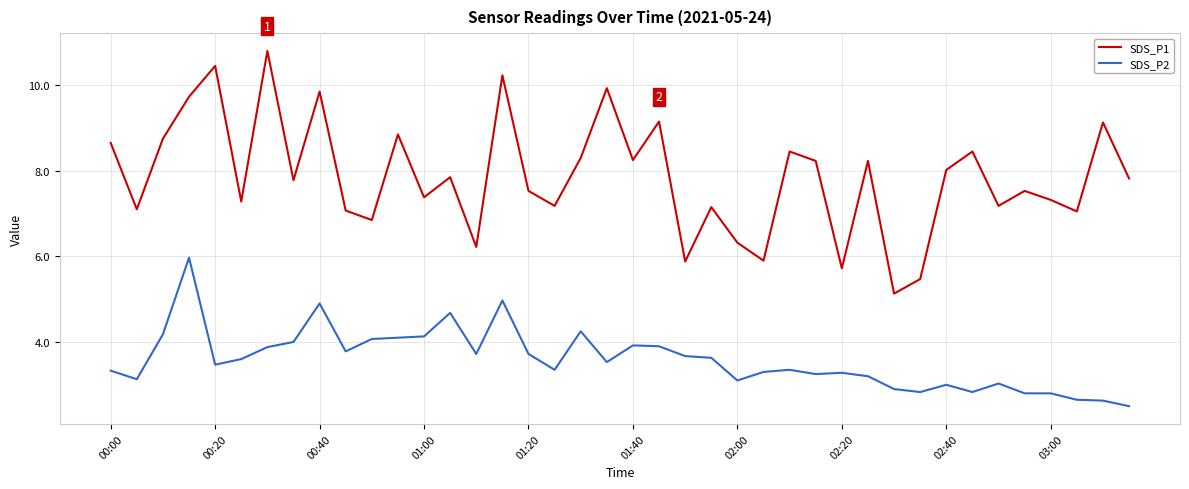

True or false: SDS_P1 and SDS_P2 intersect in this chart.

False